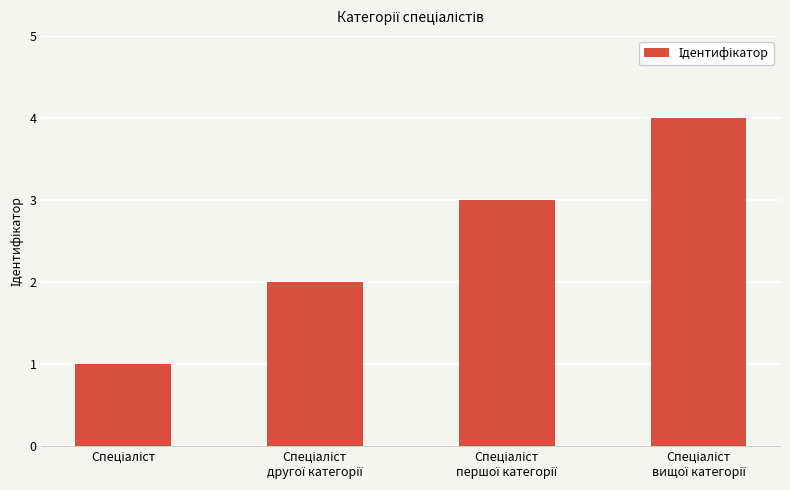

What is the difference between the maximum and minimum values?

3